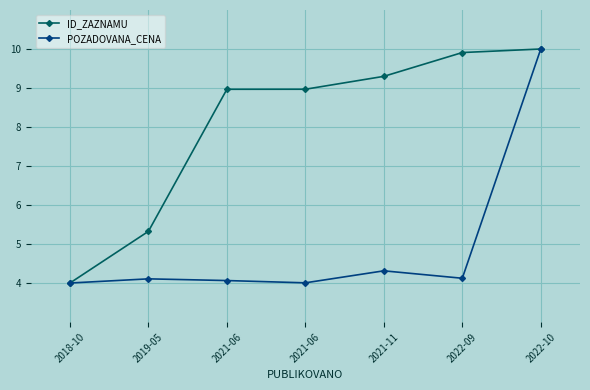

Which has a higher value, 2021-06 or 2022-10?

2022-10